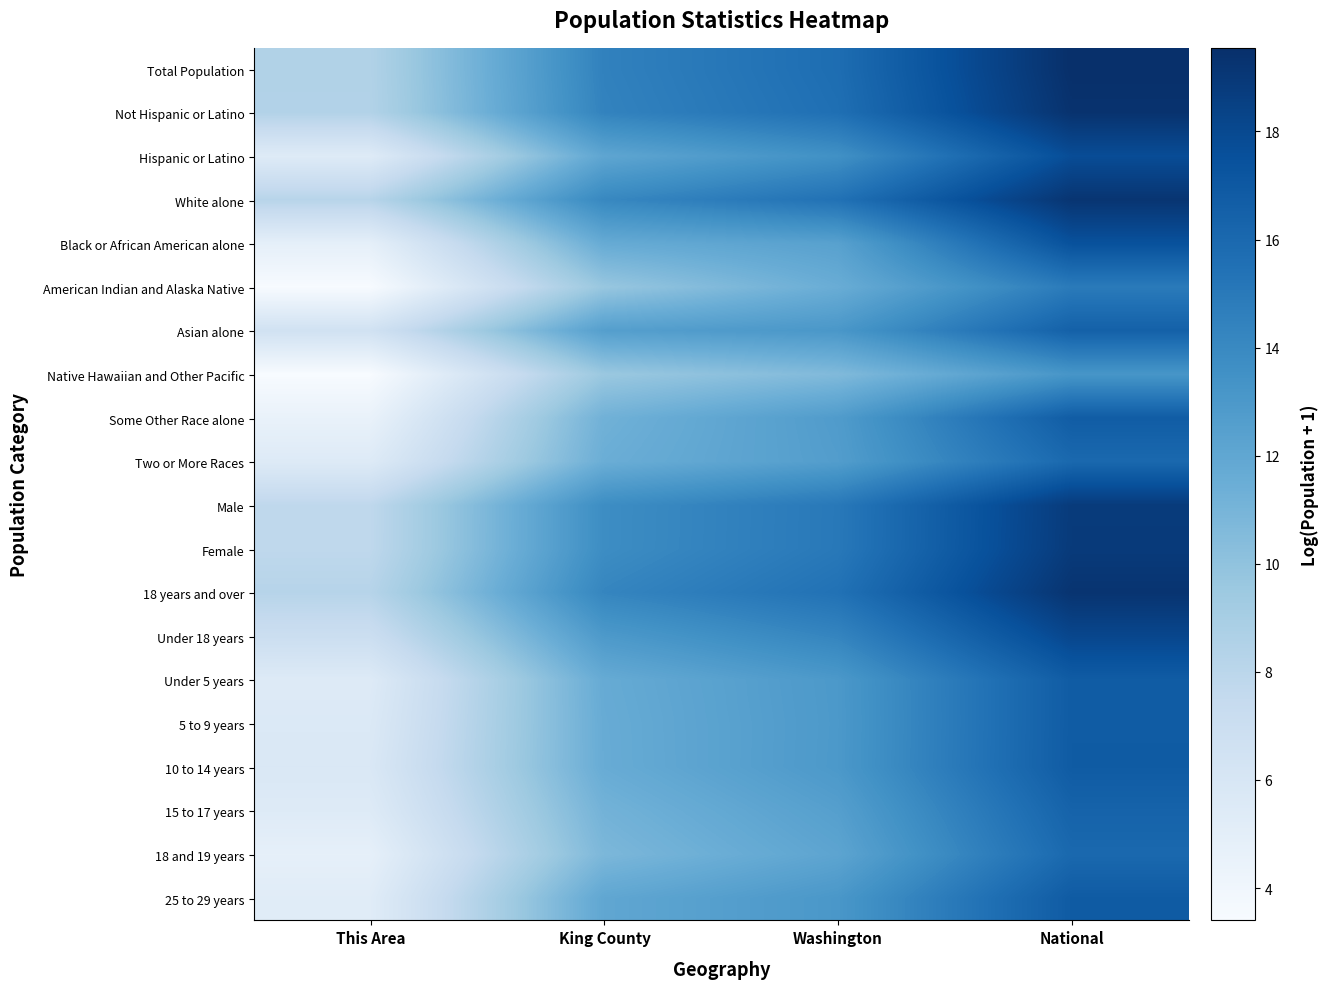

What is the difference between the highest and lowest values at National?

6.3